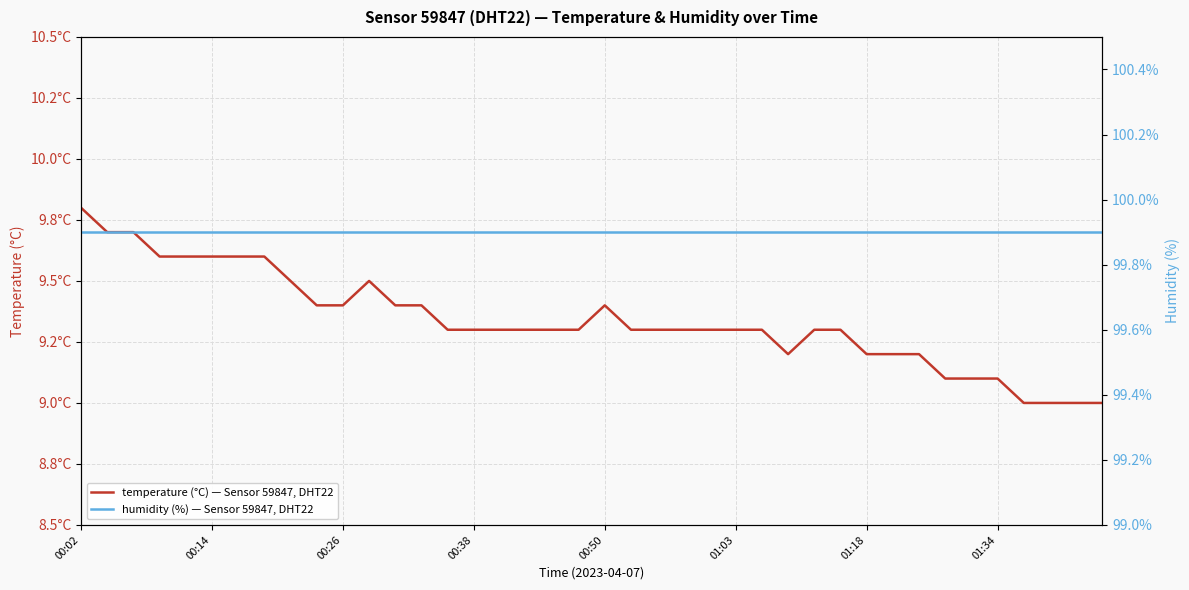

True or false: humidity (%) — Sensor 59847, DHT22 has more than 2 interior local peaks.

False